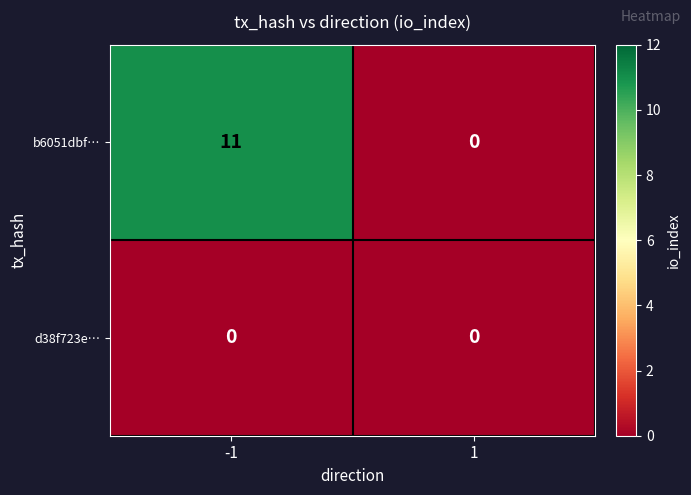

Is it true that b6051dbf… equals -4 at 1?

False